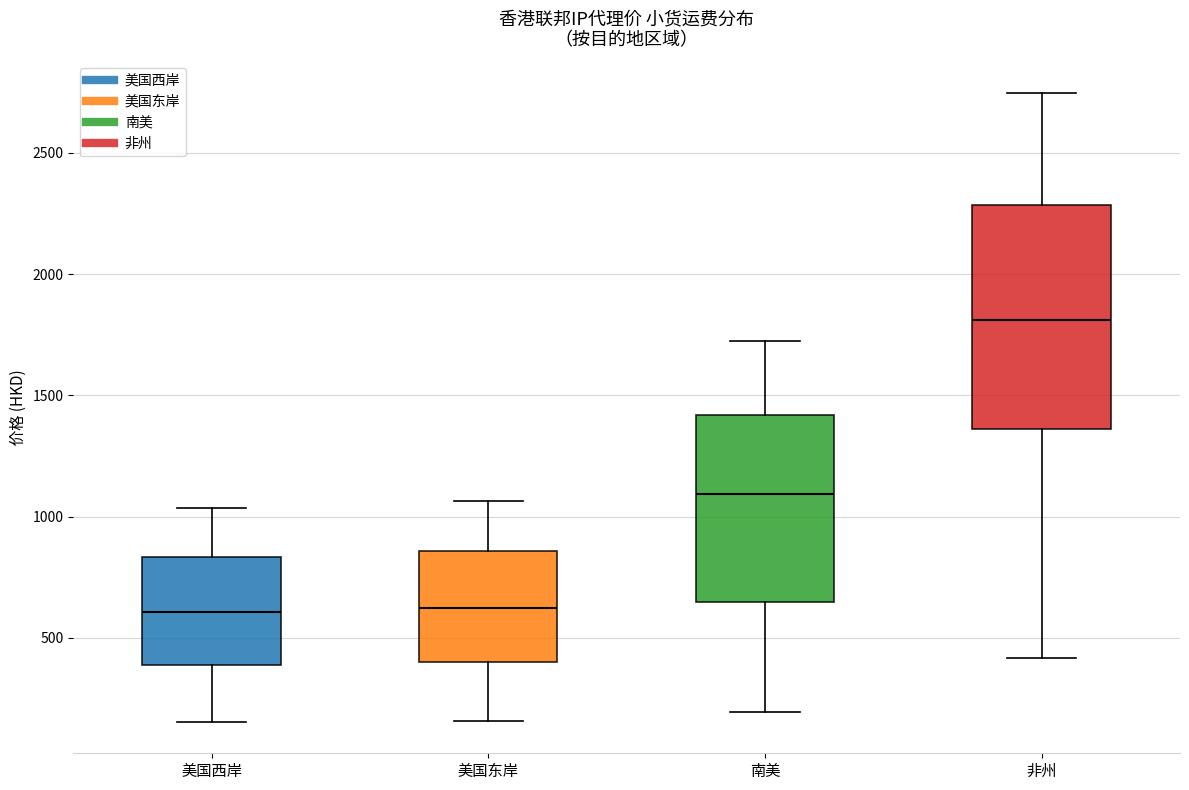

Reading left to right, transcribe this box plot: for each box, give where its median line is, the range the box spans, and where its two whiskers end, as read against the y-axis. The values are not printed on the chart, so give them approximately, as read against the axis.

美国西岸: median 600, box 400 to 850, whiskers 150 to 1050
美国东岸: median 600, box 400 to 850, whiskers 150 to 1050
南美: median 1100, box 650 to 1400, whiskers 200 to 1700
非州: median 1800, box 1350 to 2300, whiskers 400 to 2750